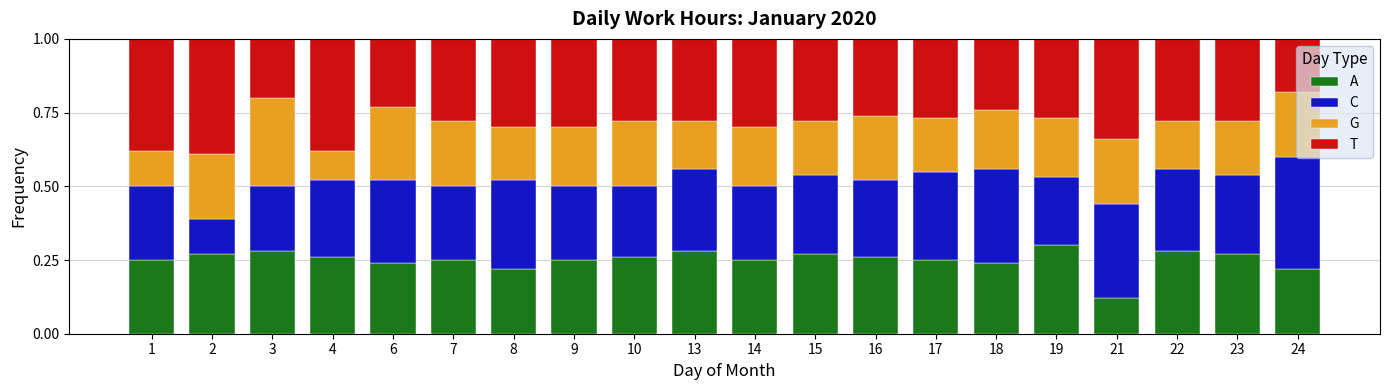

What is the total value across all series at 6?

1.0